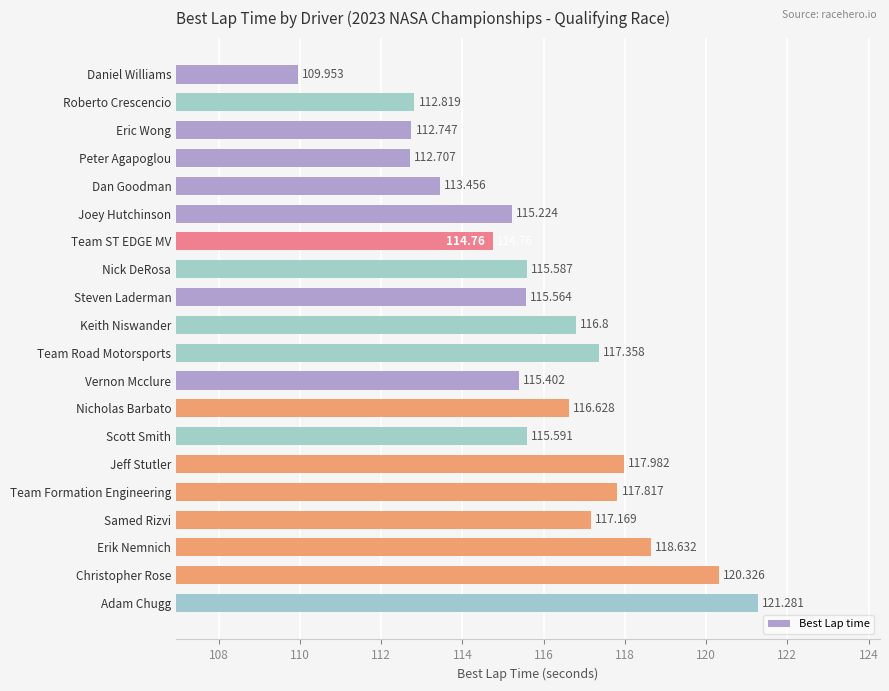

What is the sum of all values?

2317.8